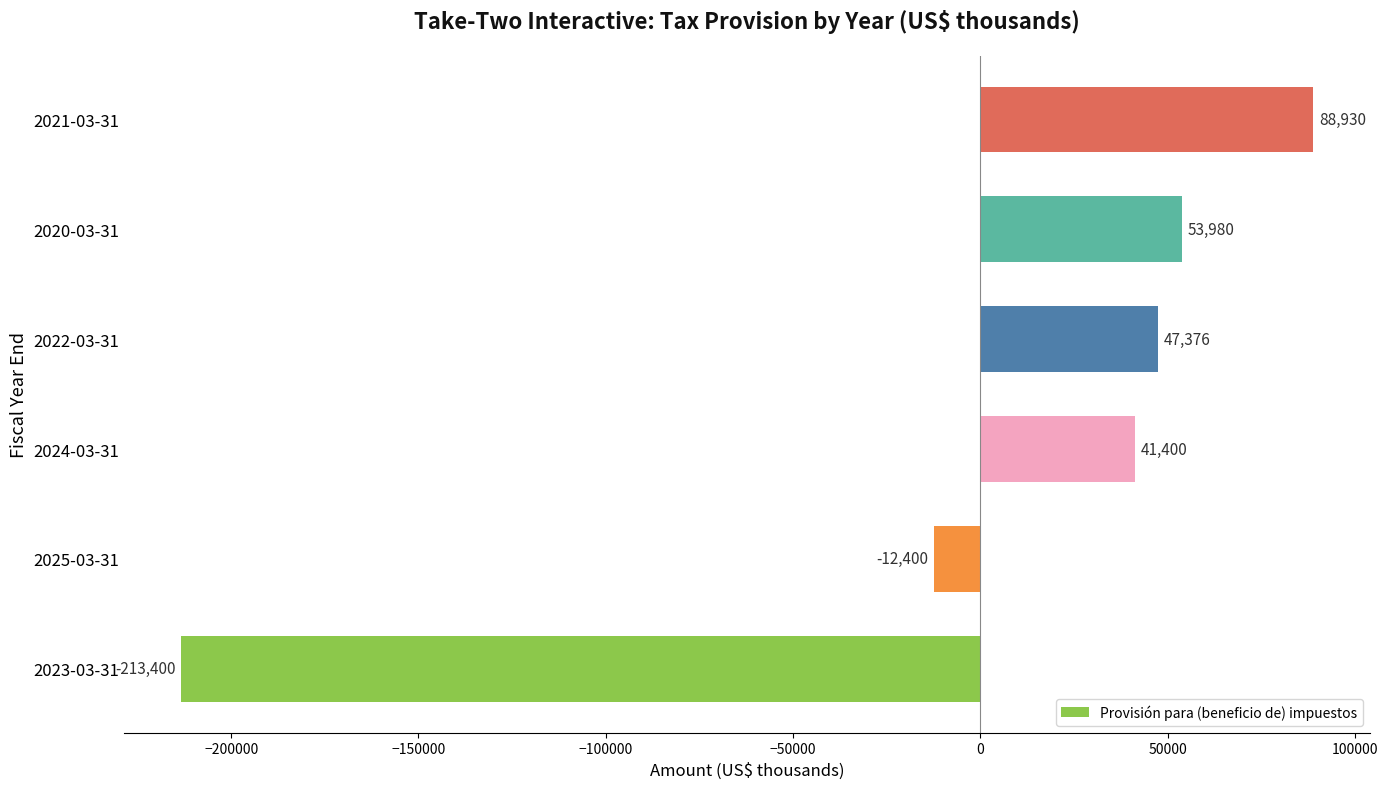

What is the sum of all values?

5886